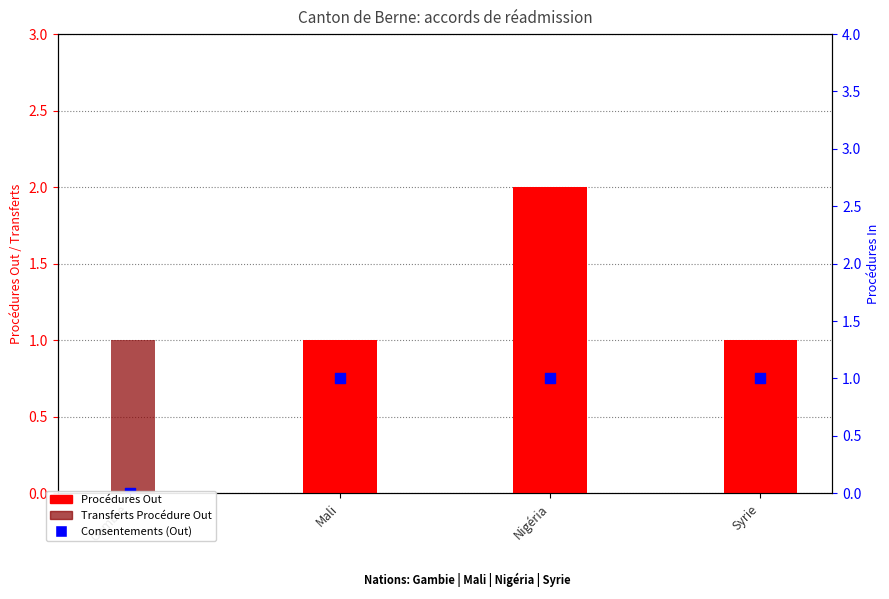

Which series contains the highest Y value?

Procédures Out